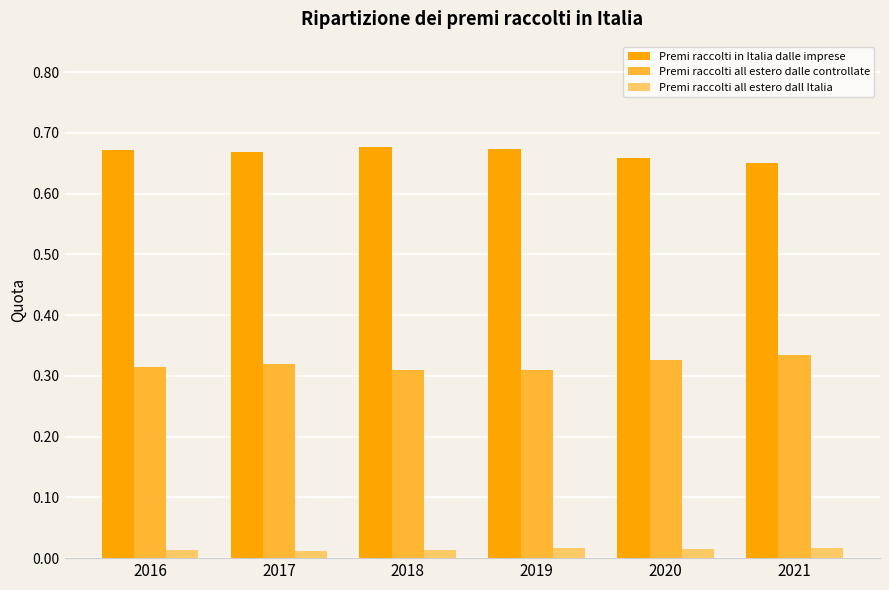

Rank the series by their average value, from lowest to highest.

Premi raccolti all estero dall Italia, Premi raccolti all estero dalle controllate, Premi raccolti in Italia dalle imprese